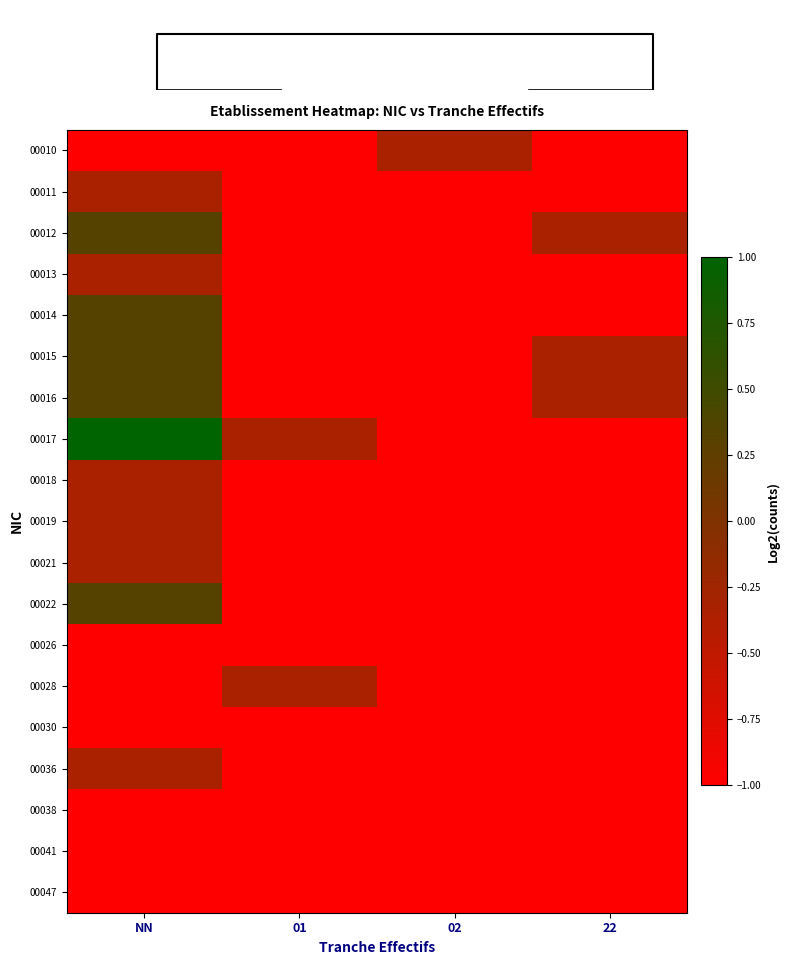

What value does the 00026 series have at 01?

-1.0